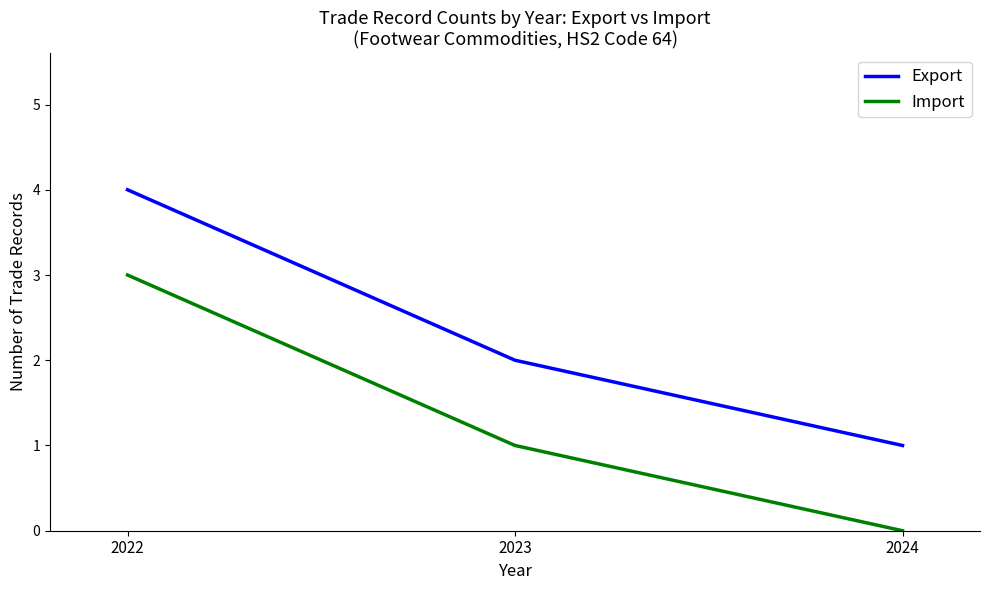

At which category does the chart reach its minimum across all series?

2024